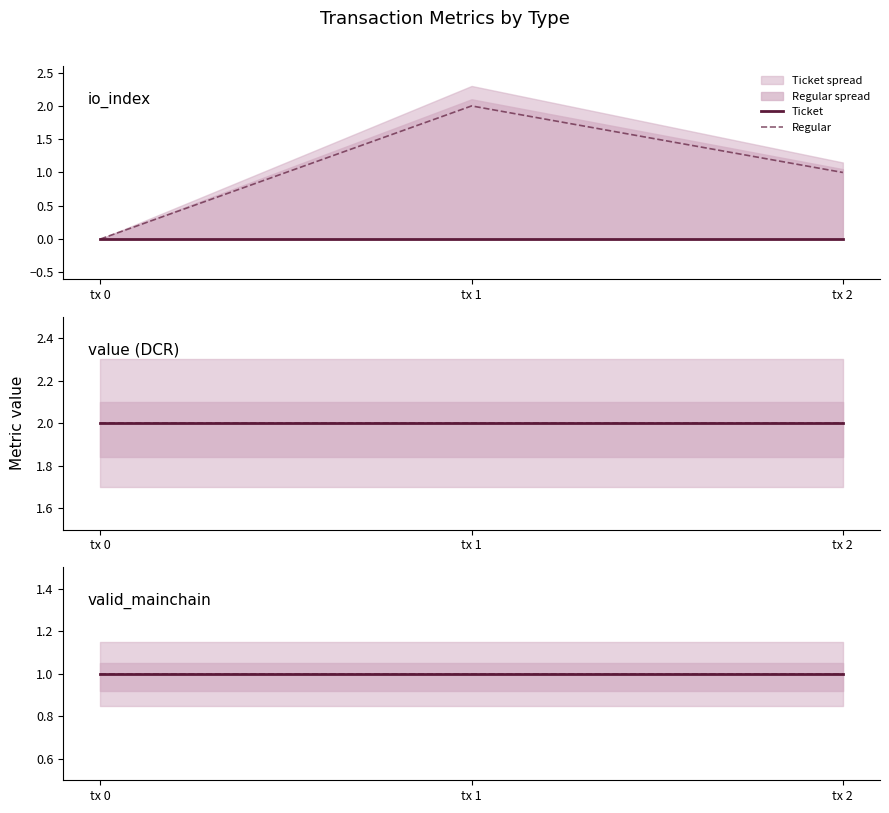

Is it true that valid_mainchain_regular equals 1.0 at 1?

True